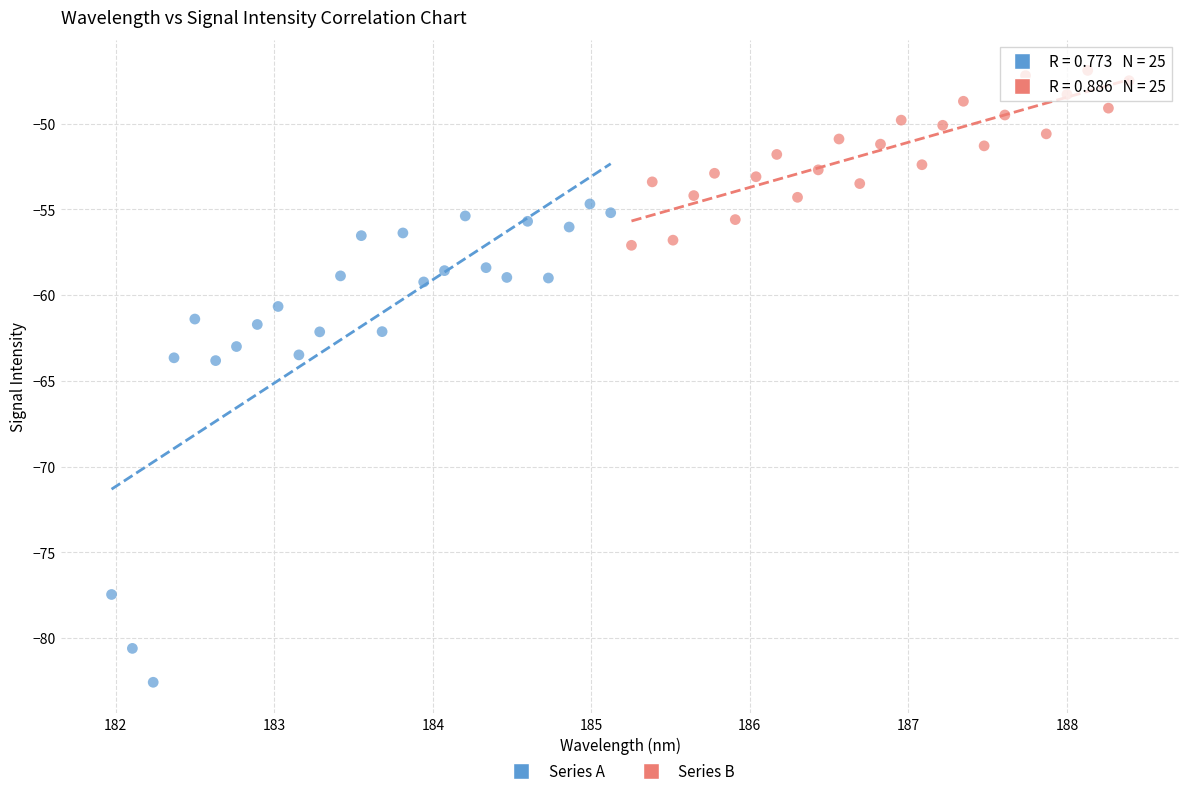

Which series contains the lowest Y value?

Series A